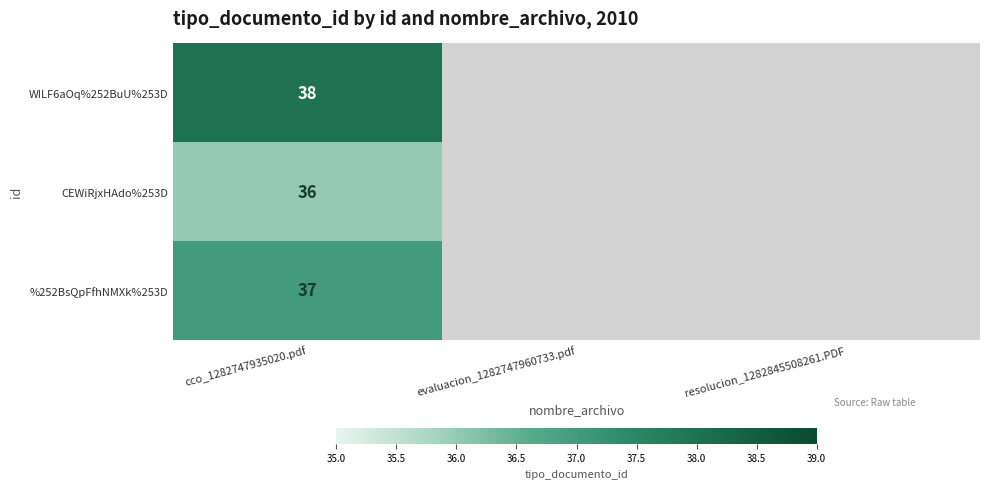

Rank the series at cco_1282747935020.pdf from lowest to highest value.

CEWiRjxHAdo%253D, %252BsQpFfhNMXk%253D, WILF6aOq%252BuU%253D